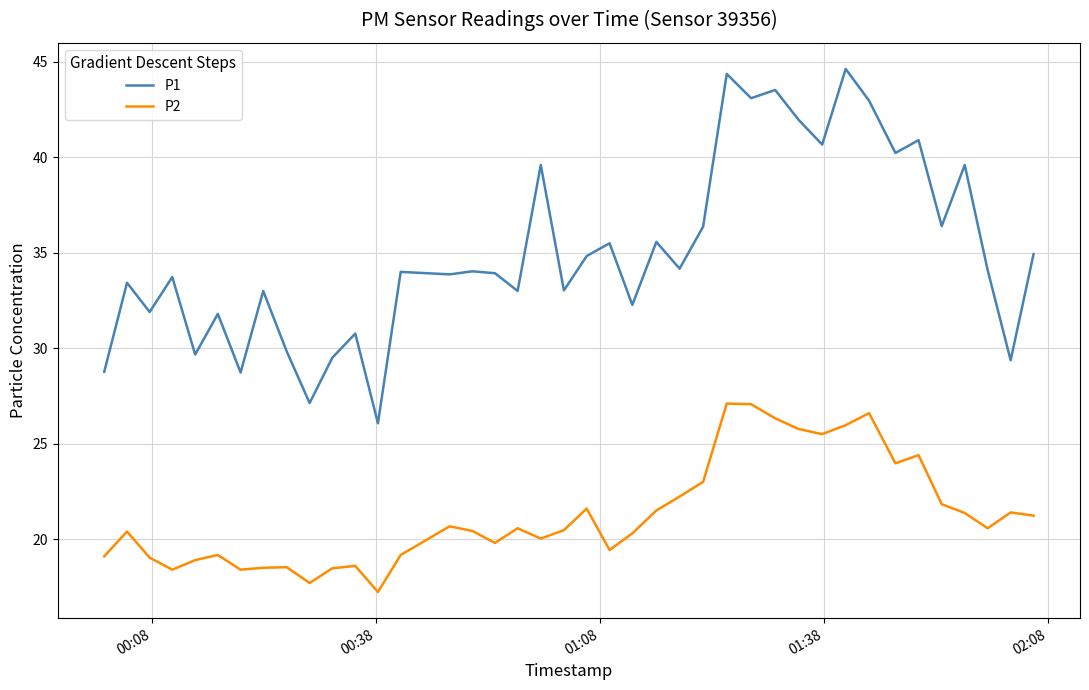

Which series has the largest total across all categories?

P1